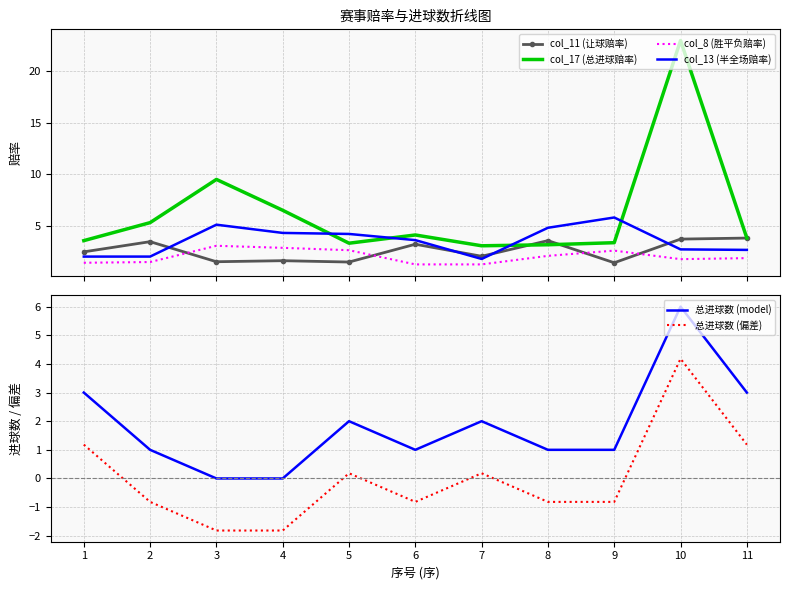

At how many categories does at least one series exceed 18?

1